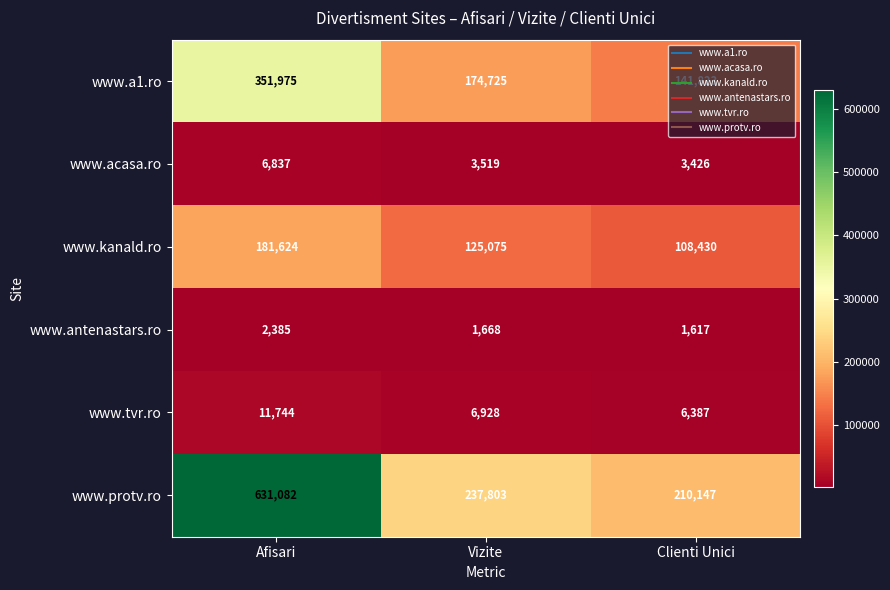

What is the greatest value displayed?

631082